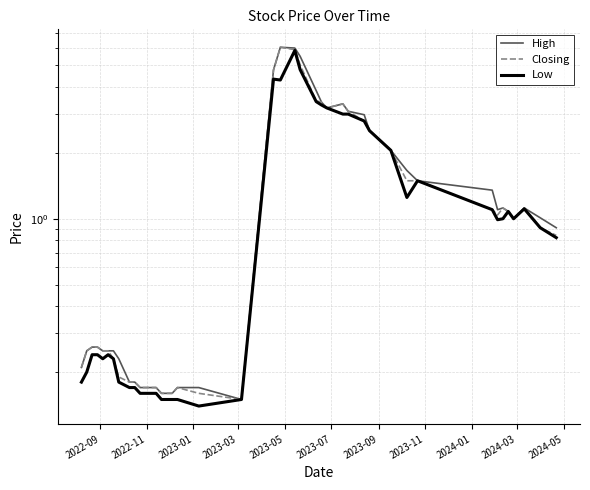

How many interior local peaks does the Closing series have?

5